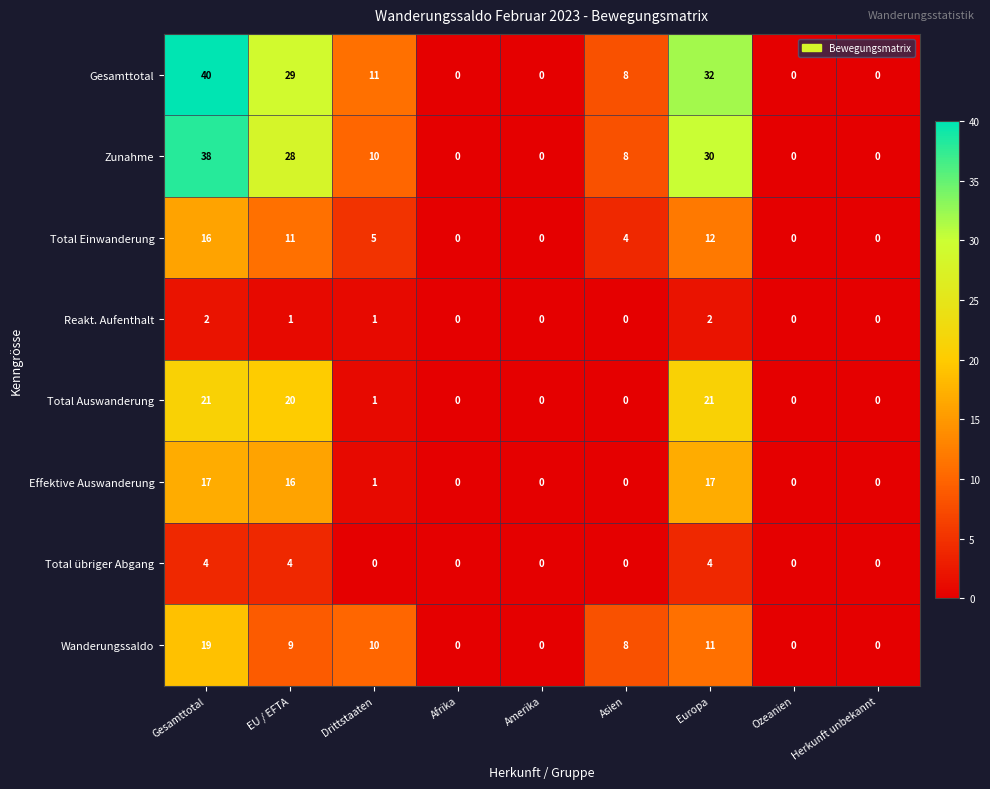

The value of Effektive Auswanderung at EU / EFTA is 3. True or false?

False